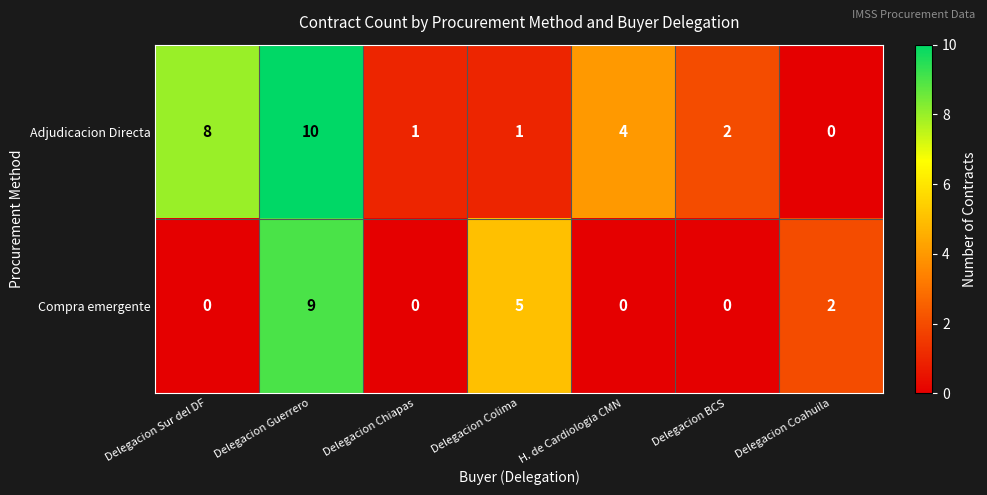

List the series in order of their peak value, highest first.

Adjudicacion Directa, Compra emergente